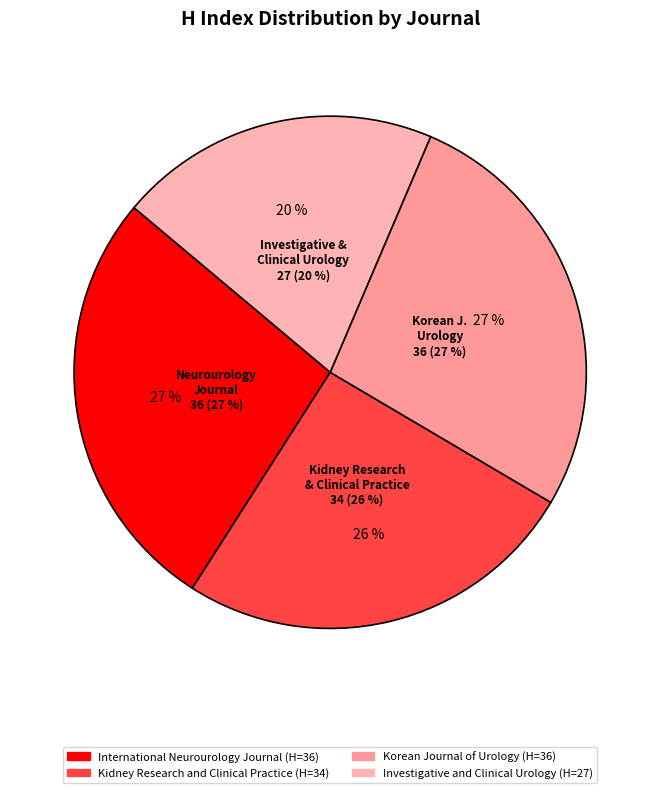

What percentage is NOT represented by International Neurourology Journal?

72.9%